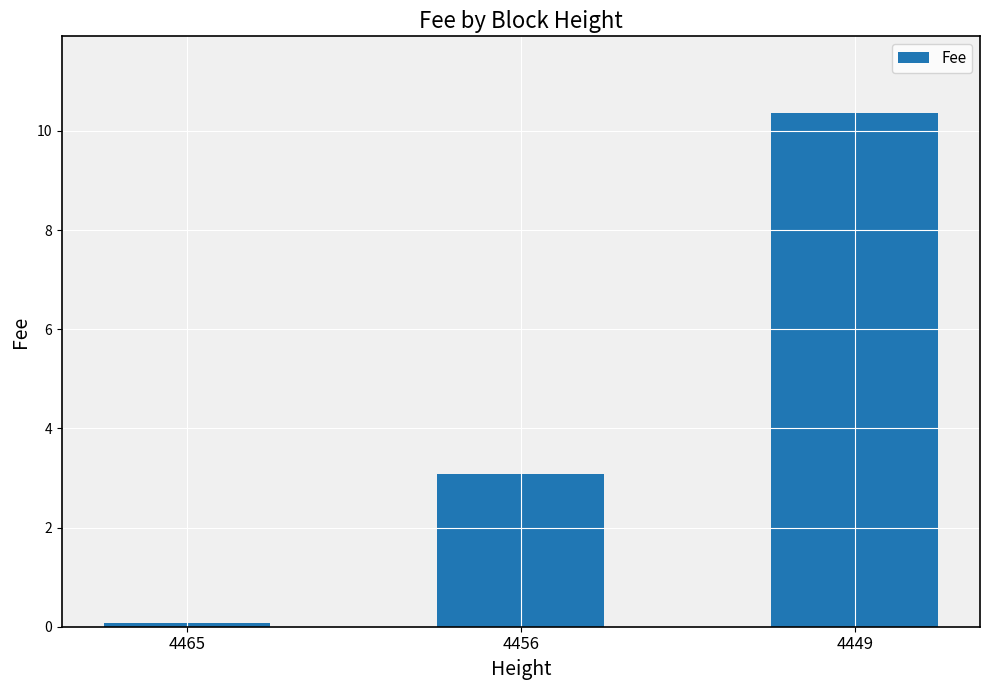

What is the sum of all values?

13.5